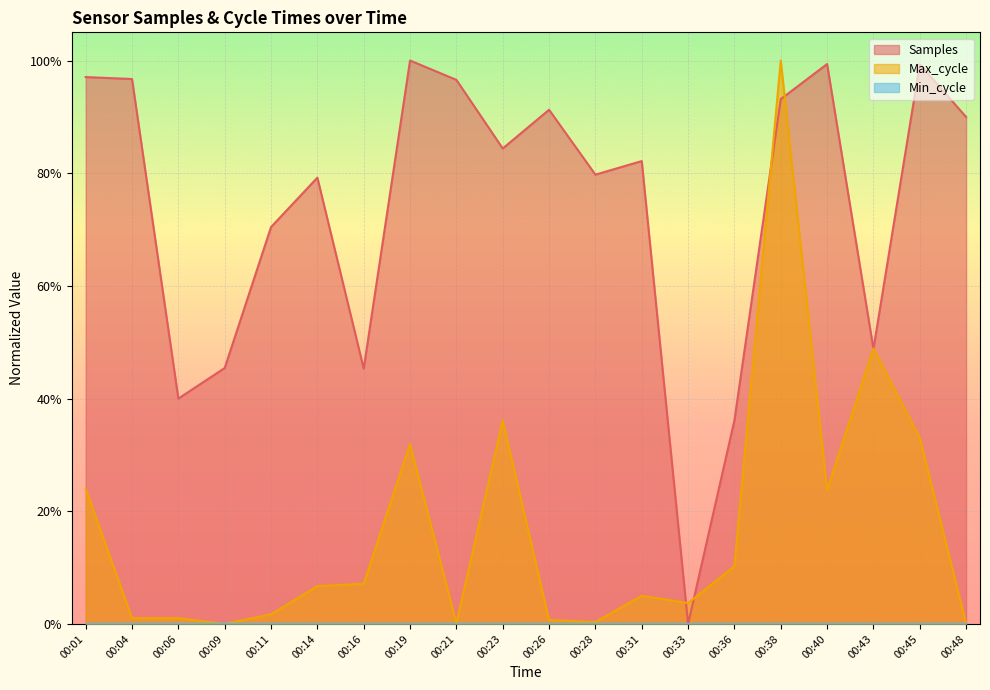

What is the spread (max minus min) of values at 00:21?

1.0